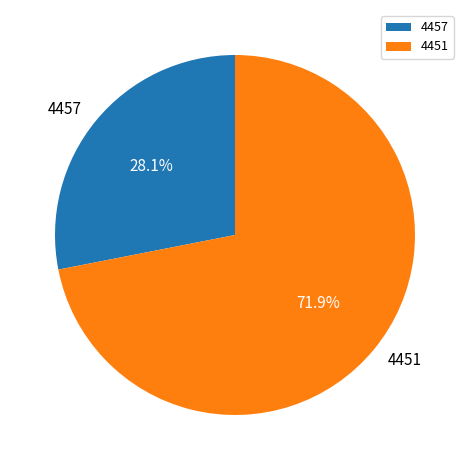

To the nearest percent, what is the combined percentage of 4451 and 4457?

100%